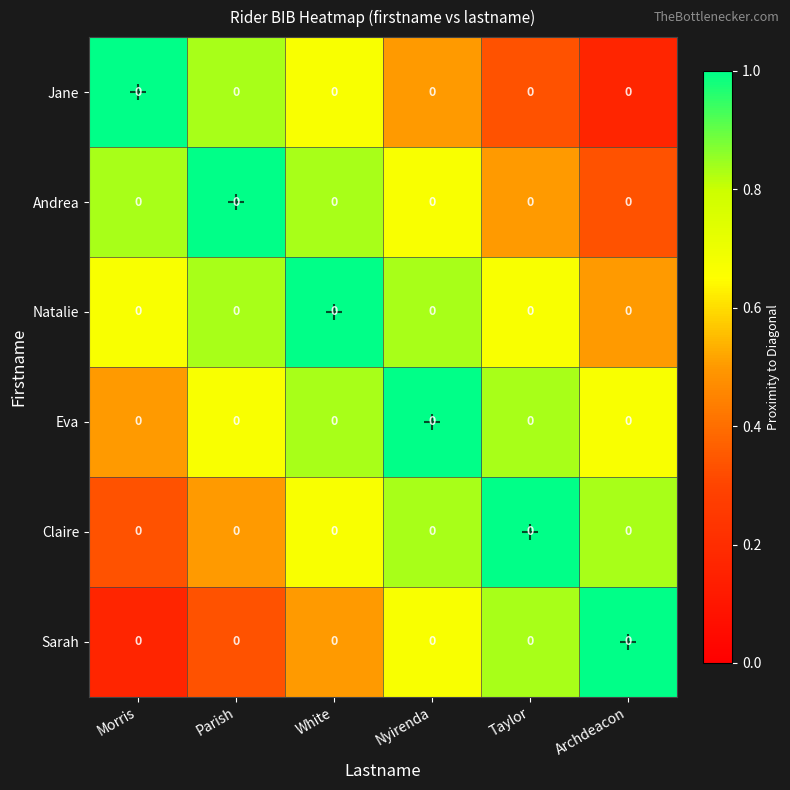

The Claire series shows 0.3 at Archdeacon. True or false?

False